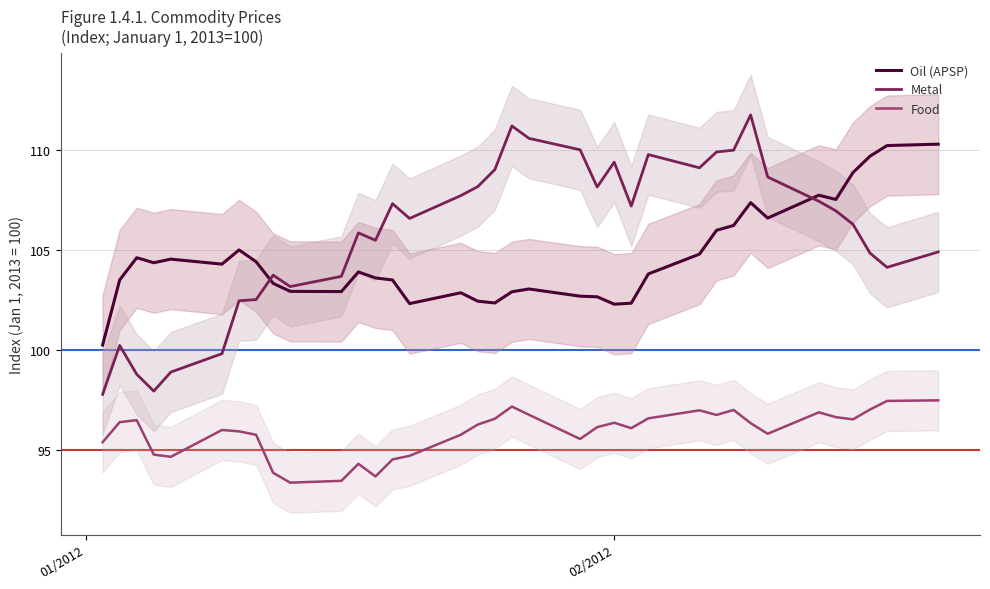

What is the value of the Metal point at the 4th from the left?

98.0